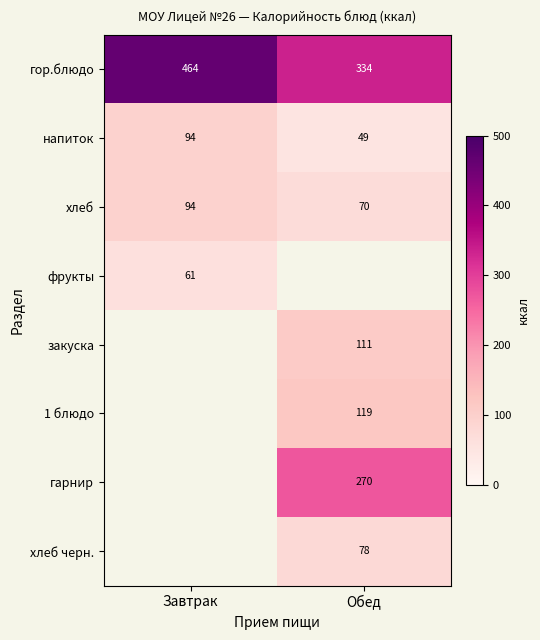

Rank the categories by напиток value from highest to lowest.

Завтрак, Обед